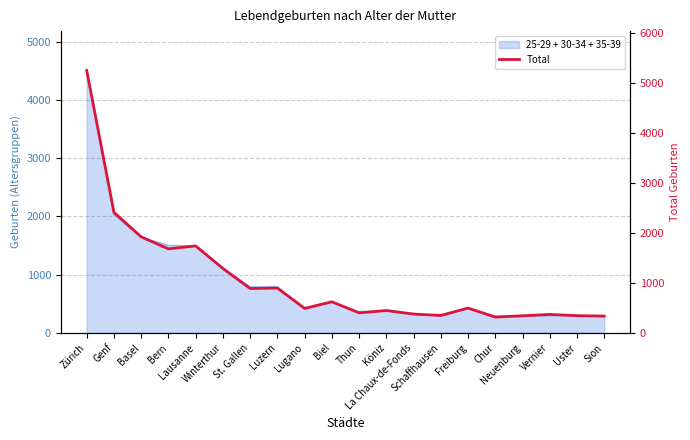

What is the label of the 11th point from the left?

Thun